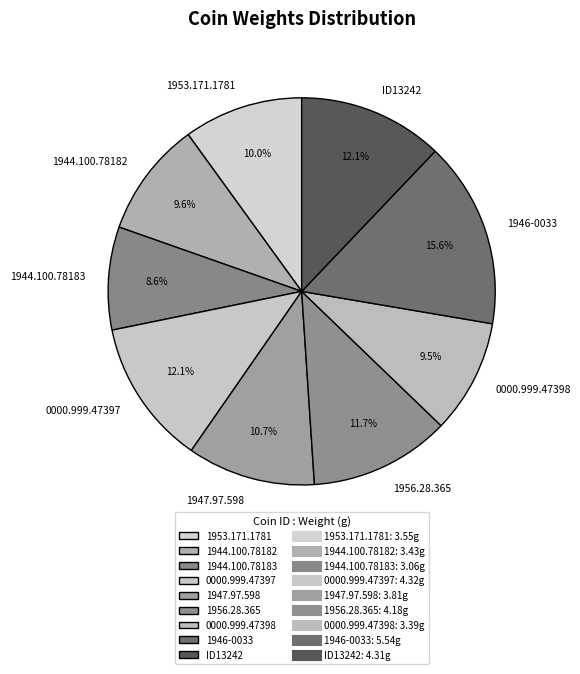

Is there any slice that represents more than half of the pie?

No